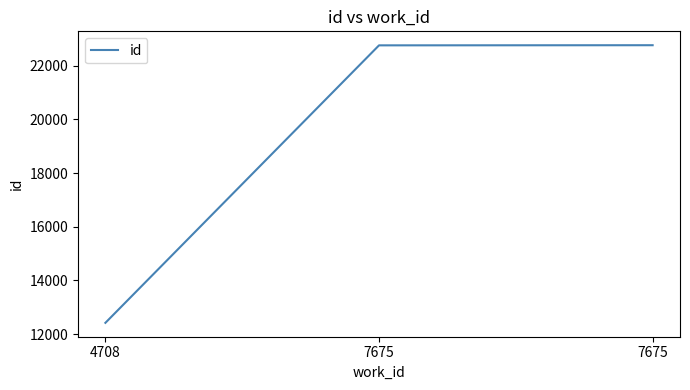

Rank the categories by value from lowest to highest.

4708, 7675, 7675